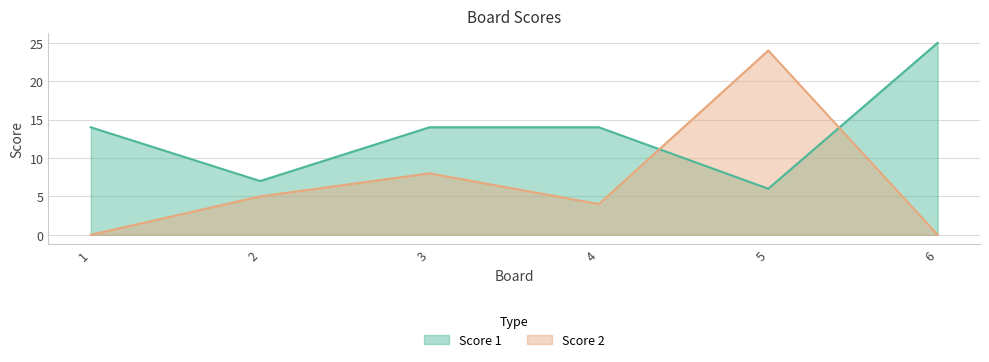

How many interior local valleys does the Score 2 series have?

1